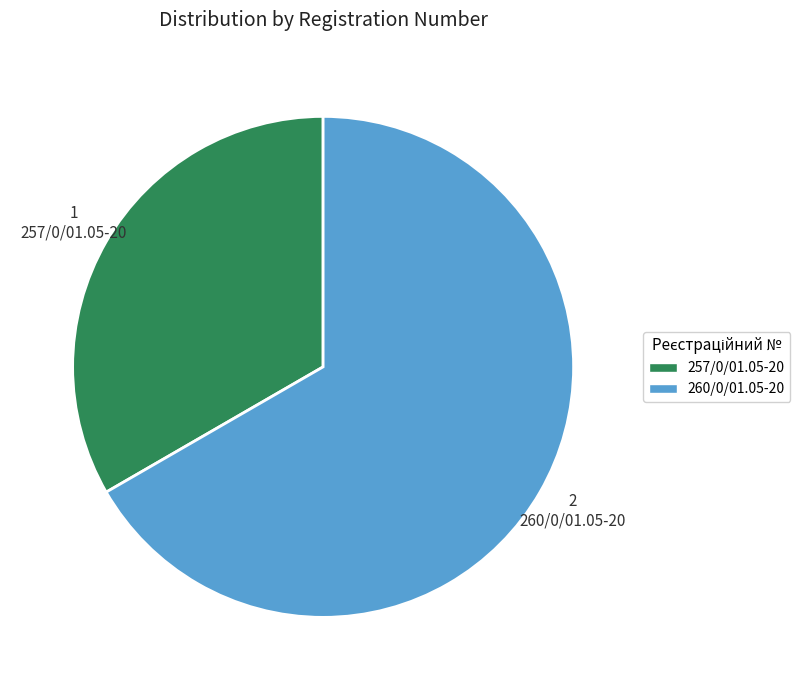

What is the majority slice?

260/0/01.05-20